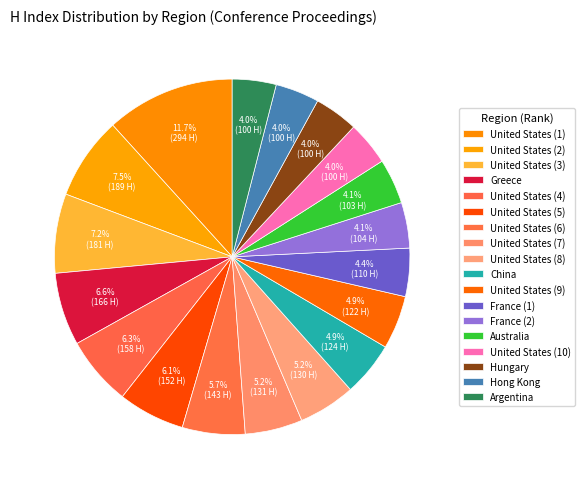

Count the number of slices in the pie.

18